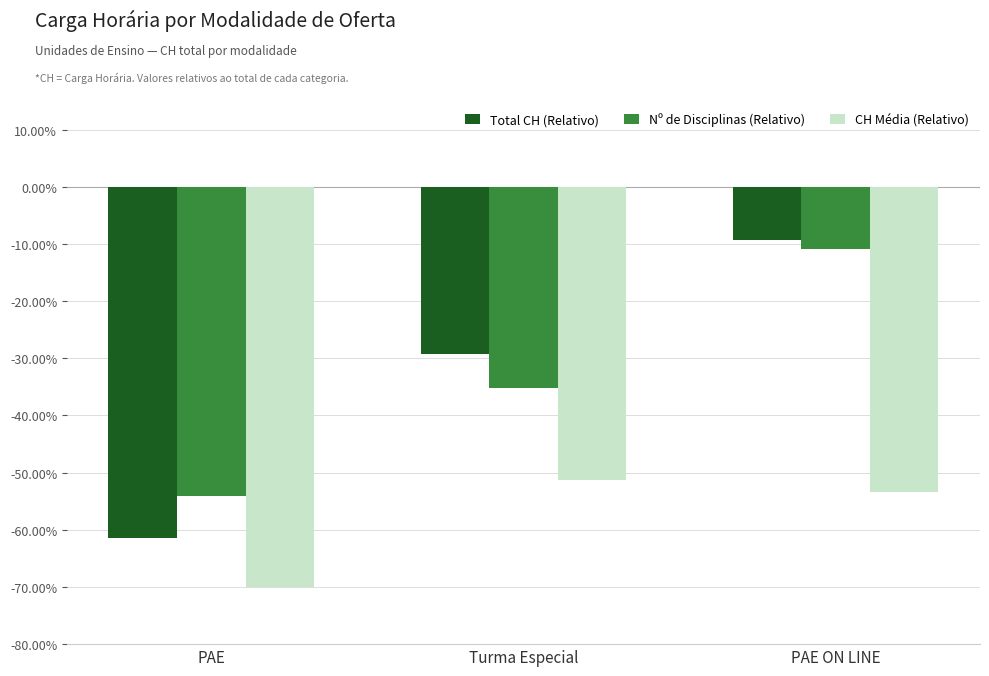

Which category has the lowest value in the Nº de Disciplinas (Relativo) series?

PAE